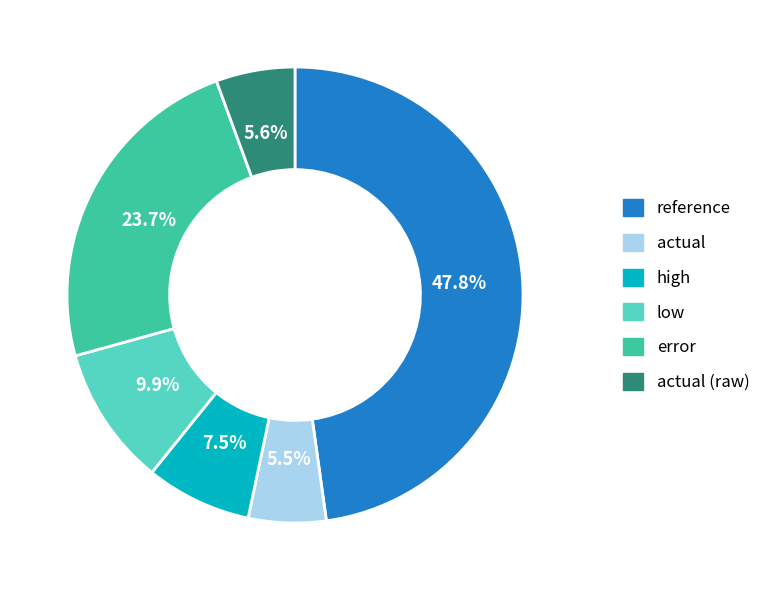

Is there a majority slice in this chart?

No